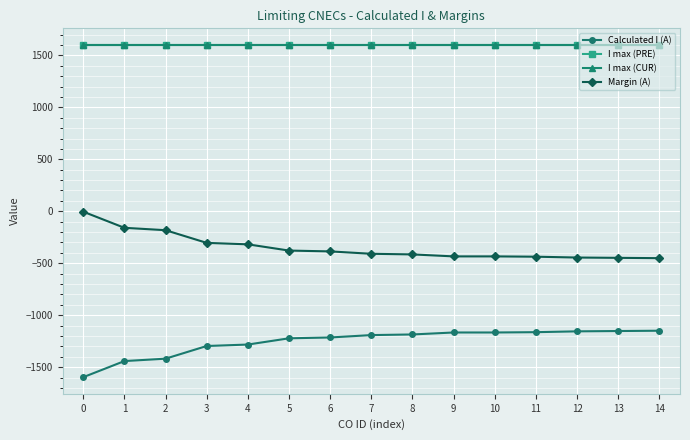

What is the lowest value of the I max (PRE) series?

1600